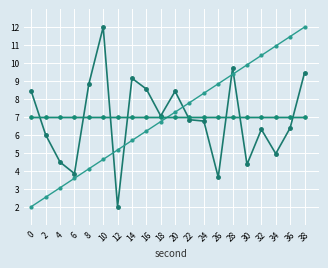

Reading left to right, extract all data points from this chart.

intensity(dBm): 8.4	6.0	4.5	3.8	8.8	12.0	2.0	9.1	8.5	7.1	8.4	6.8	6.8	3.6	9.7	4.3	6.3	5.0	6.4	9.4
second: 2.0	2.5	3.1	3.6	4.1	4.6	5.2	5.7	6.2	6.7	7.3	7.8	8.3	8.8	9.4	9.9	10.4	10.9	11.5	12.0
minute: 7.0	7.0	7.0	7.0	7.0	7.0	7.0	7.0	7.0	7.0	7.0	7.0	7.0	7.0	7.0	7.0	7.0	7.0	7.0	7.0
fractional second: 7.0	7.0	7.0	7.0	7.0	7.0	7.0	7.0	7.0	7.0	7.0	7.0	7.0	7.0	7.0	7.0	7.0	7.0	7.0	7.0